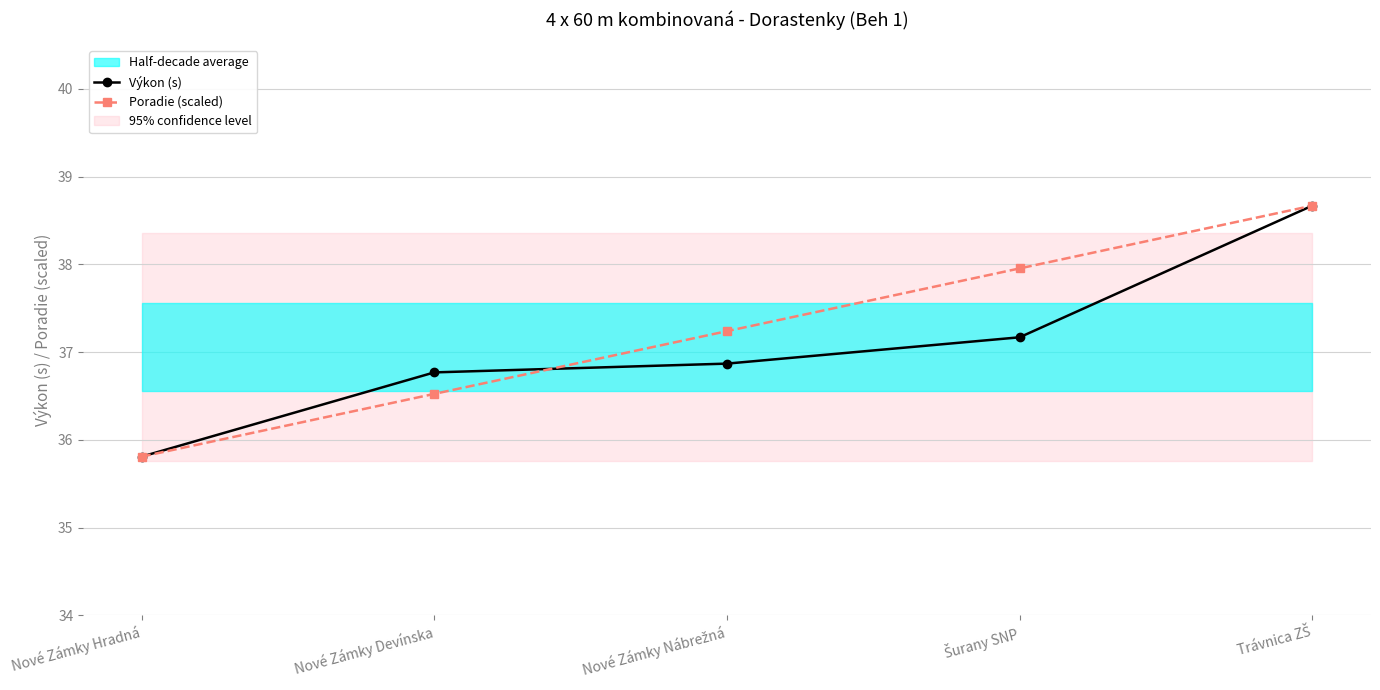

What is the total value across all series at Trávnica ZŠ?

77.3